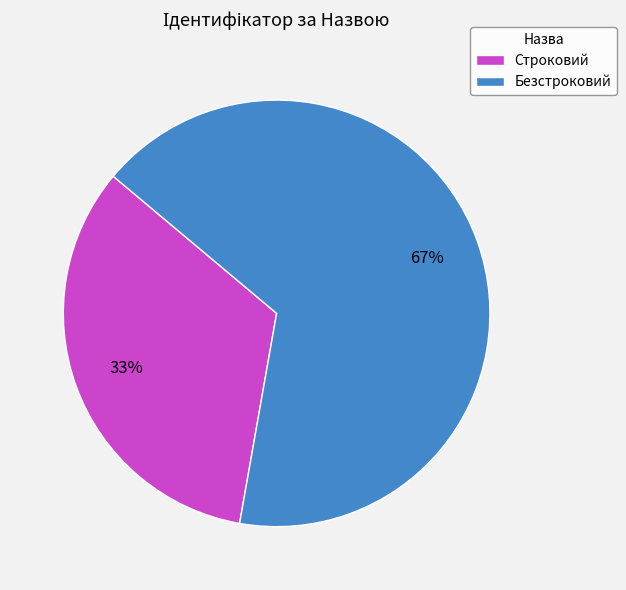

Which has a higher value, Строковий or Безстроковий?

Безстроковий